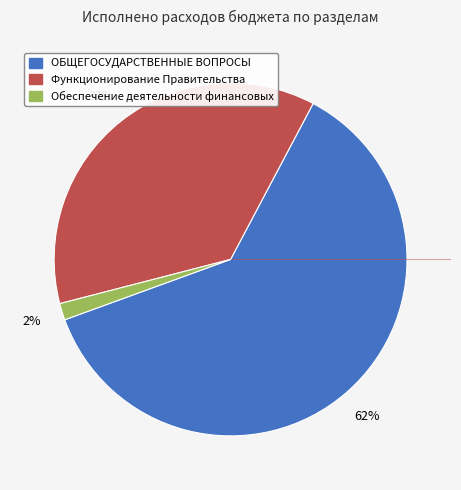

Count the number of slices in the pie.

3